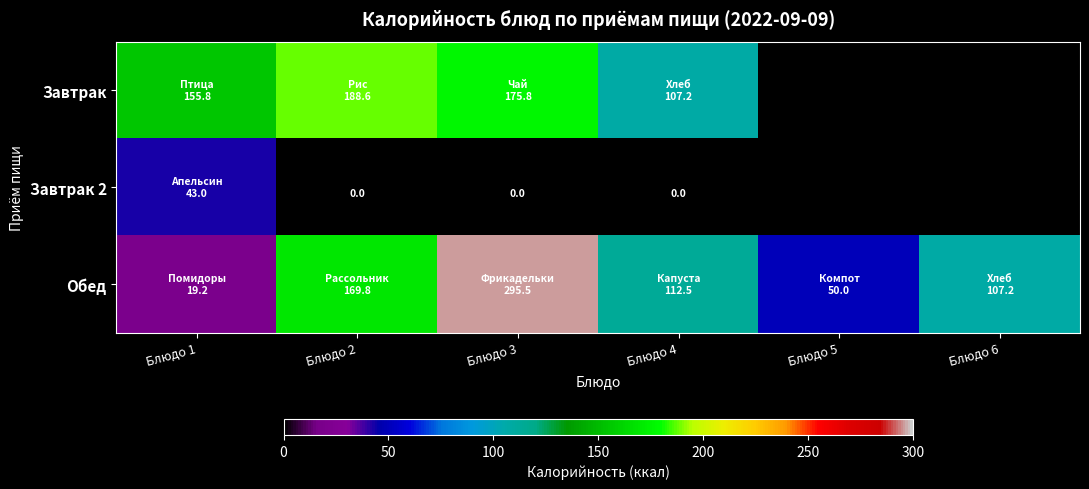

Read the Завтрак value at Блюдо 2.

188.6